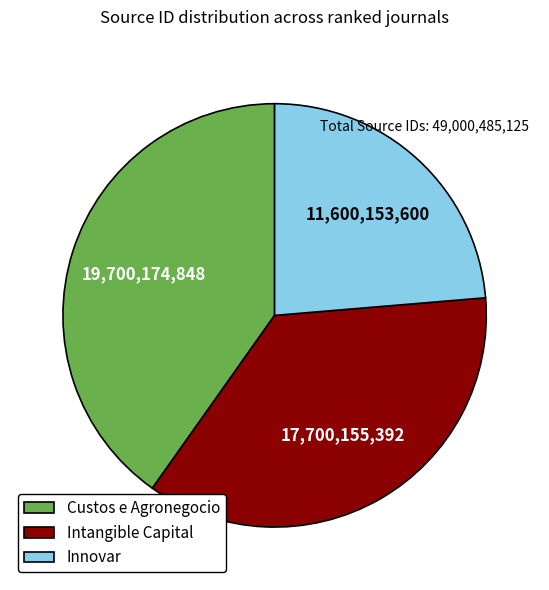

Count the number of slices in the pie.

3